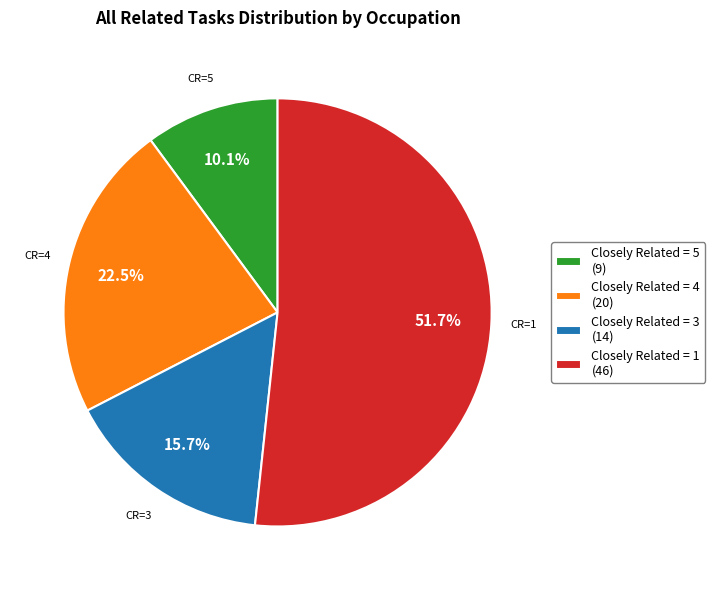

Count the number of slices in the pie.

4